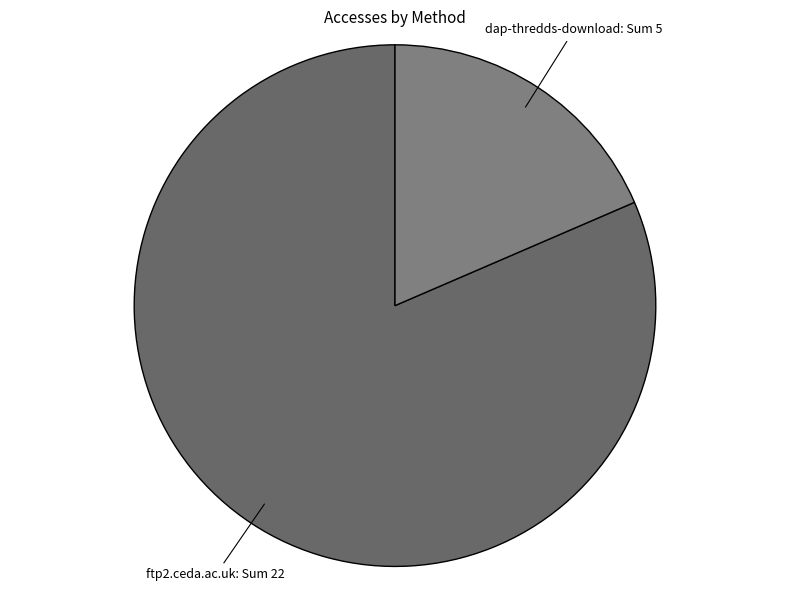

Count the number of slices in the pie.

2